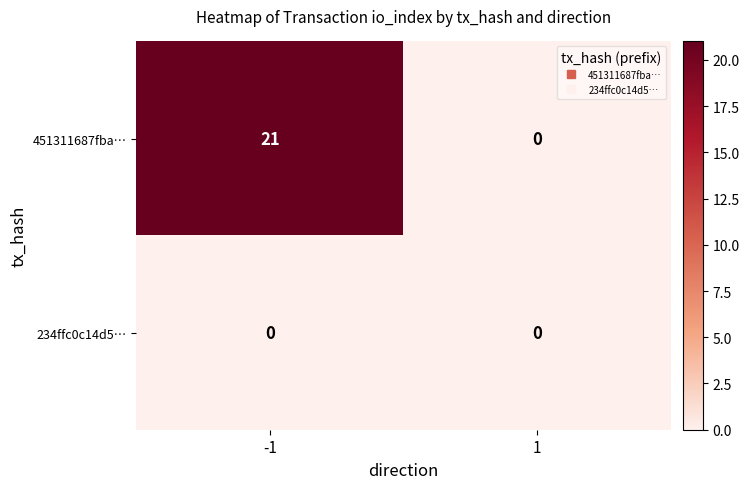

The 234ffc0c14d5… series shows 0 at 1. True or false?

True